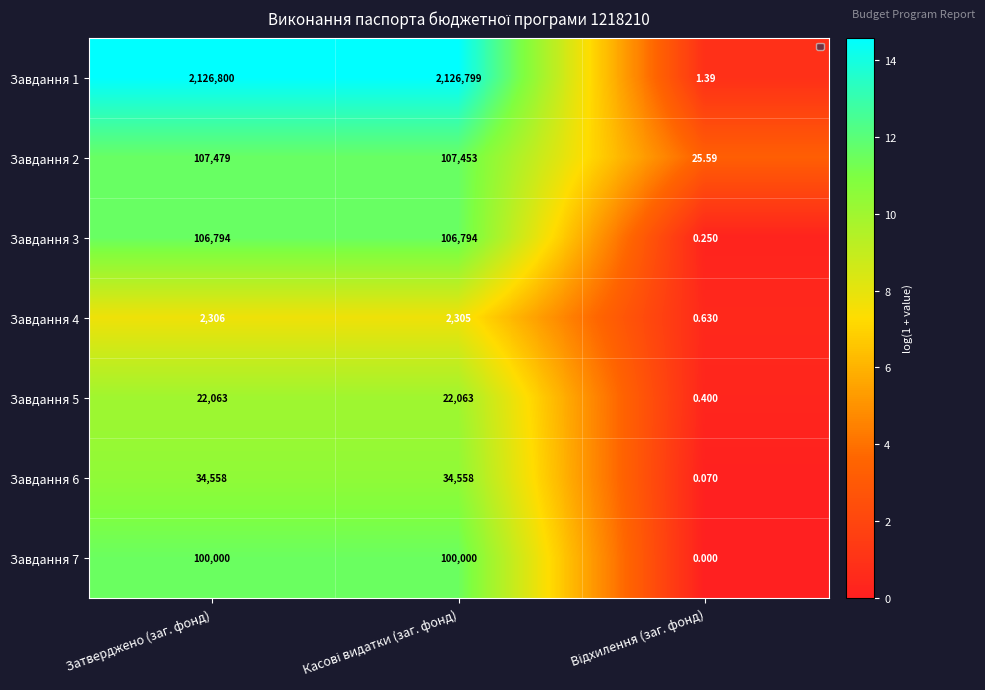

True or false: Завдання 7 has a value of 18.1 at Касові видатки (заг. фонд).

False